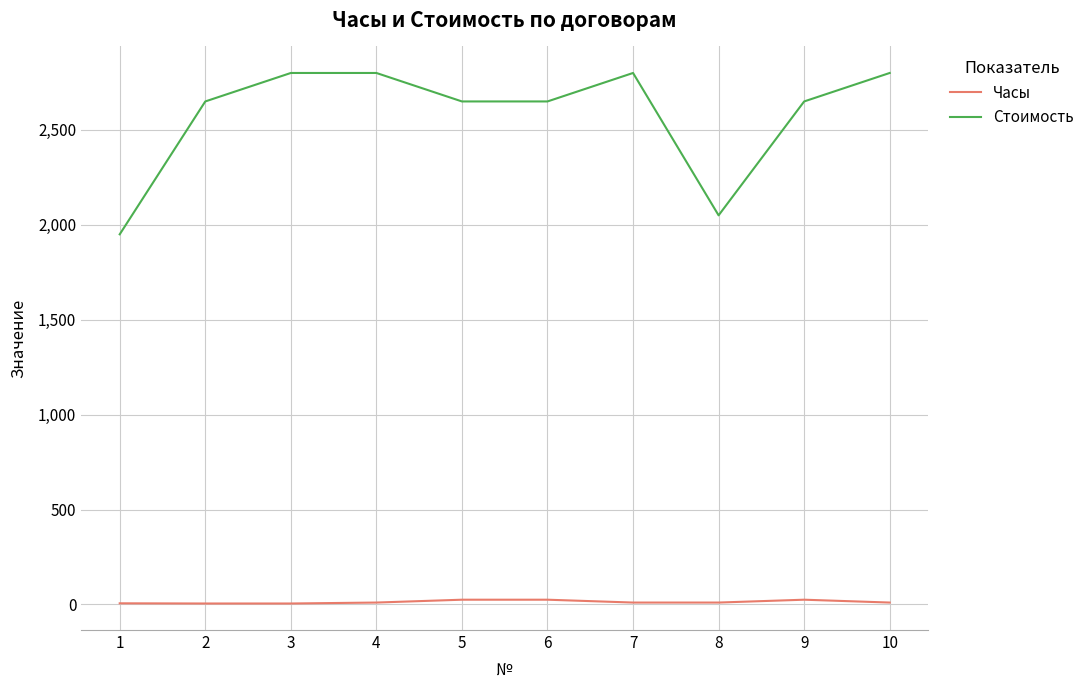

True or false: Стоимость and Часы intersect in this chart.

False